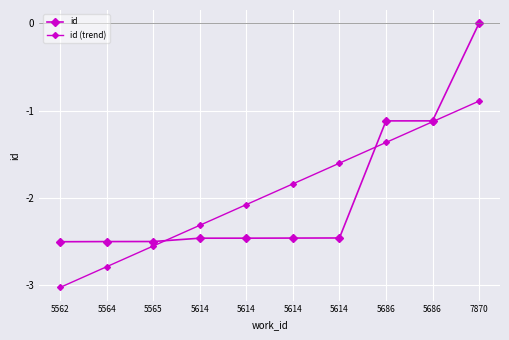

Does the chart have visible grid lines?

Yes